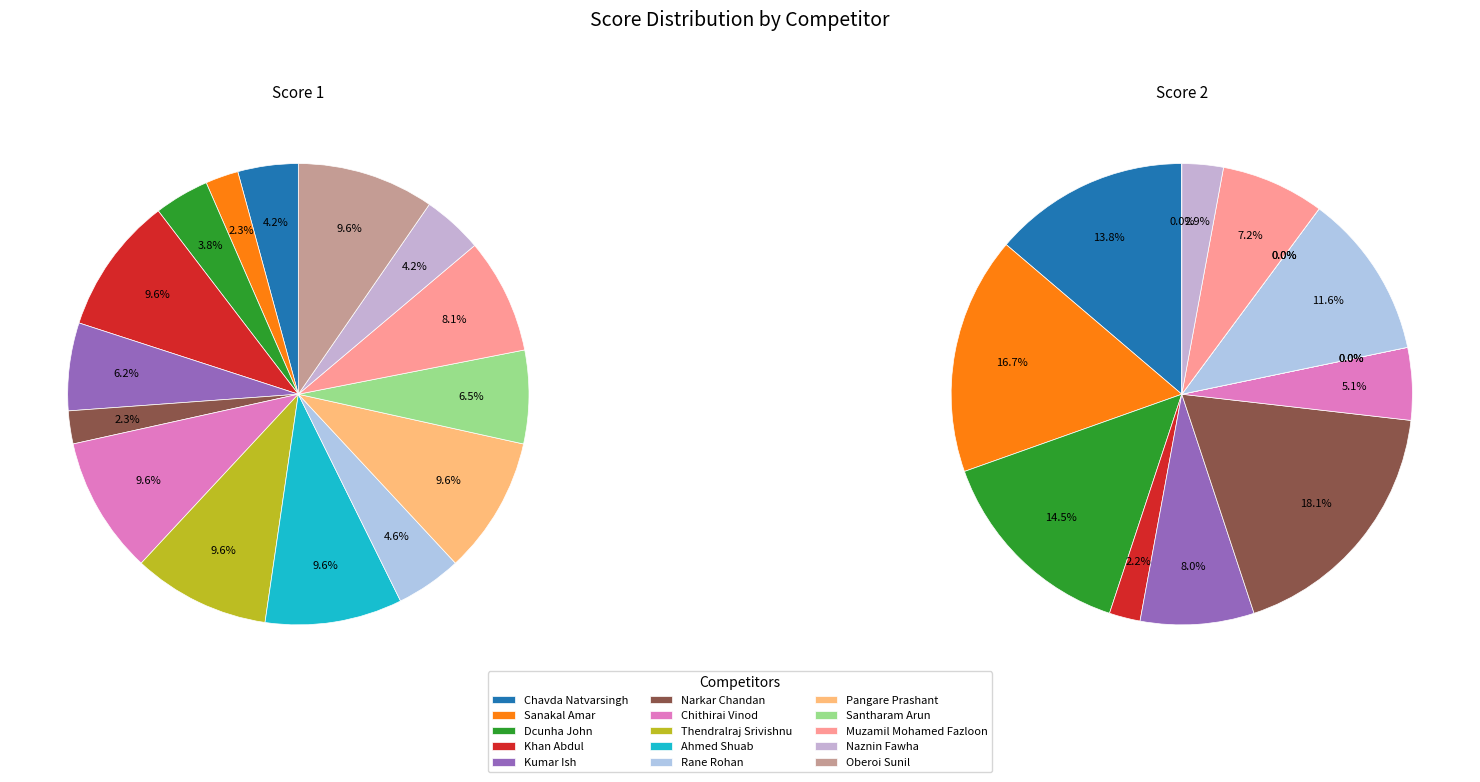

Rank the categories by Score 2 value from lowest to highest.

Thendralraj Srivishnu, Ahmed Shuab, Pangare Prashant, Santharam Arun, Oberoi Sunil, Khan Abdul, Naznin Fawha, Chithirai Vinod, Muzamil Mohamed Fazloon, Kumar Ish, Rane Rohan, Chavda Natvarsingh, Dcunha John, Sanakal Amar, Narkar Chandan